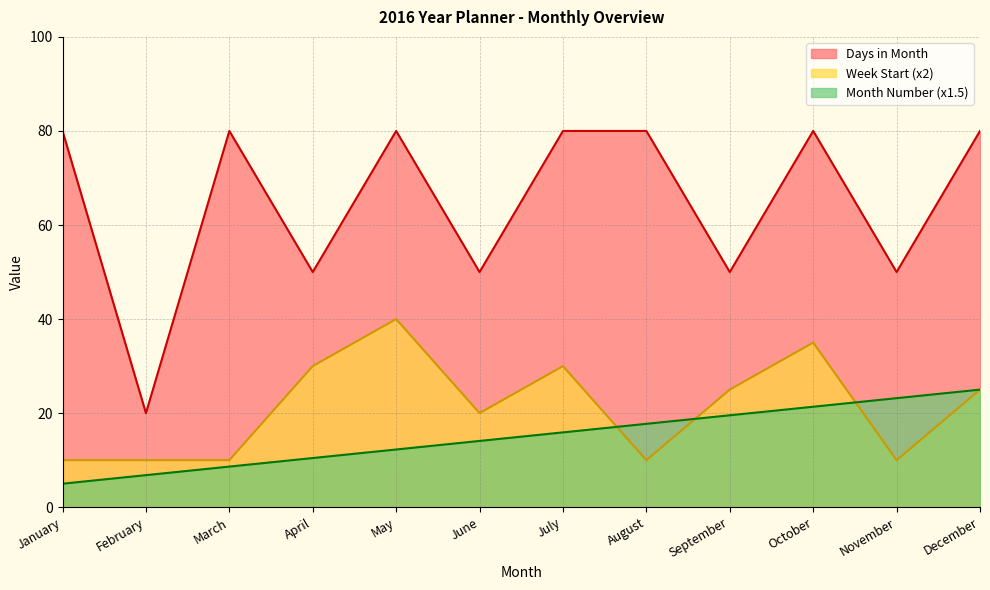

What is the minimum value shown in the chart?

5.0